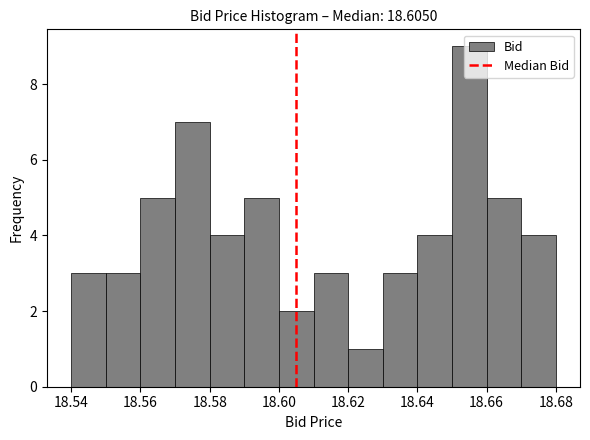

Reading left to right, list every bar in this chart as the range it spans on the x-axis followed by its height. The values are not printed on the chart, so give them approximately, as read against the axis.

18.54 to 18.55: 3
18.55 to 18.56: 3
18.56 to 18.57: 5
18.57 to 18.58: 7
18.58 to 18.59: 4
18.59 to 18.60: 5
18.60 to 18.61: 2
18.61 to 18.62: 3
18.62 to 18.63: 1
18.63 to 18.64: 3
18.64 to 18.65: 4
18.65 to 18.66: 9
18.66 to 18.67: 5
18.67 to 18.68: 4